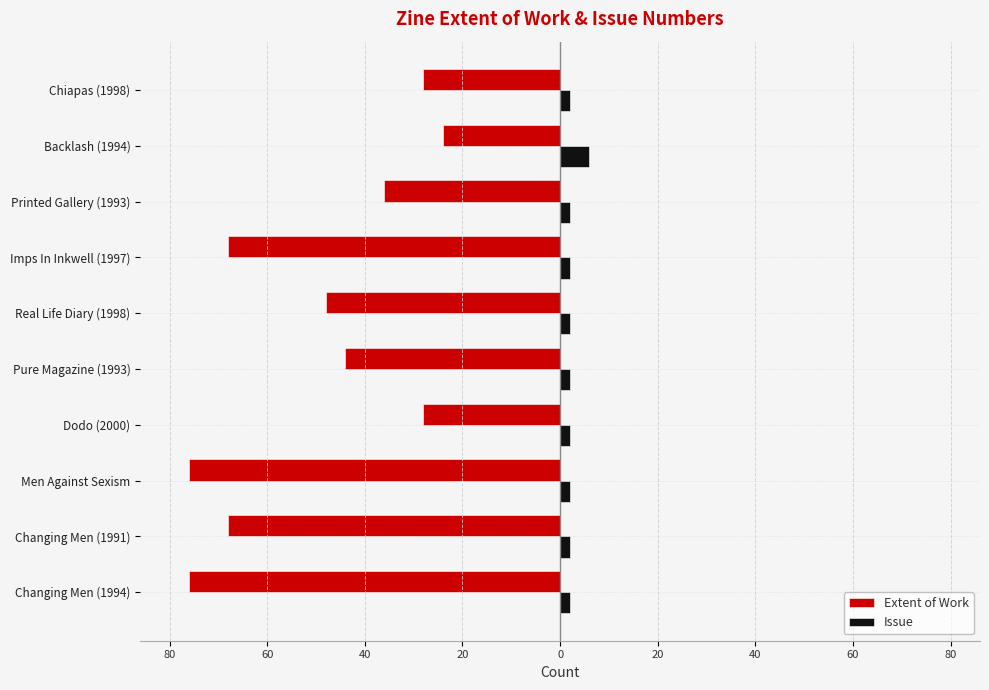

What are all the series names shown in the legend?

Extent of Work, Issue